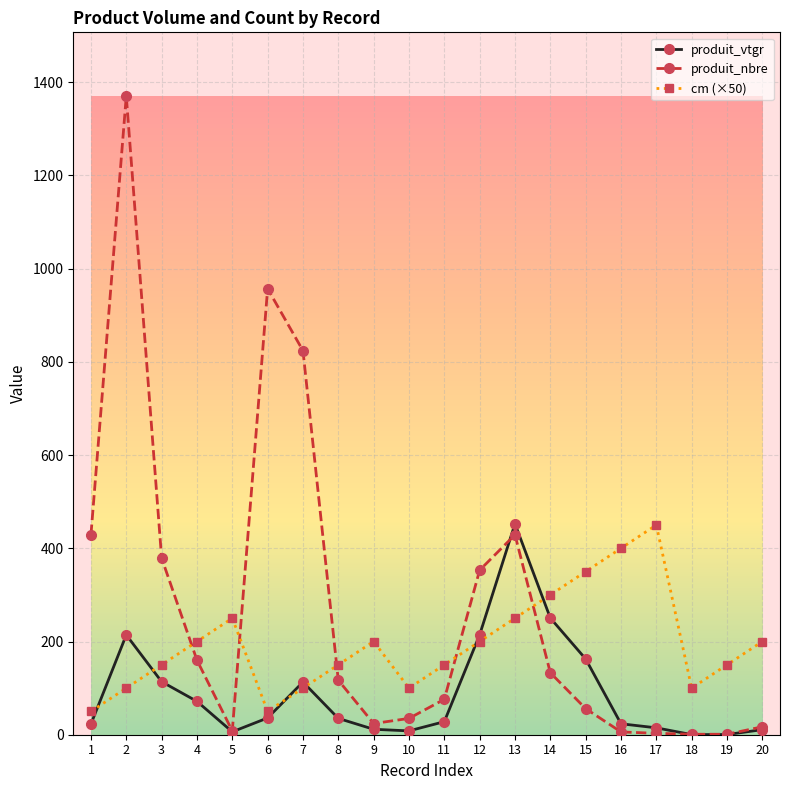

True or false: produit_vtgr has more than 1 interior local peaks.

True